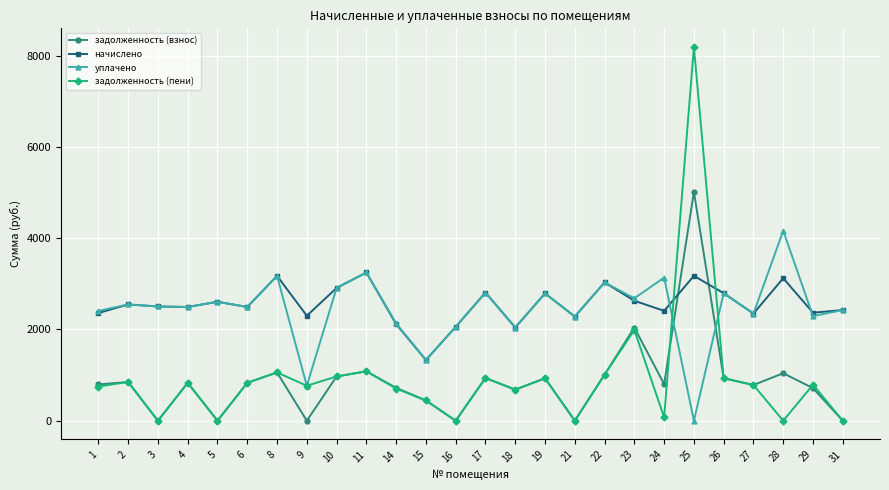

Is it true that начислено equals 2348.6 at 27?

True